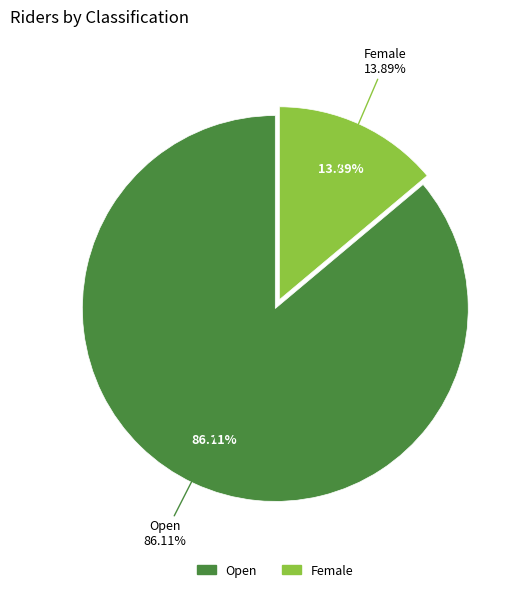

Which slice is the smallest?

Female